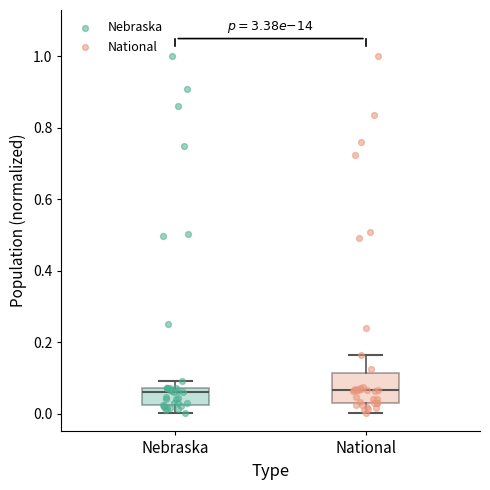

Comparing the boxes themselves (not the whiskers), which one is the tallest?

National